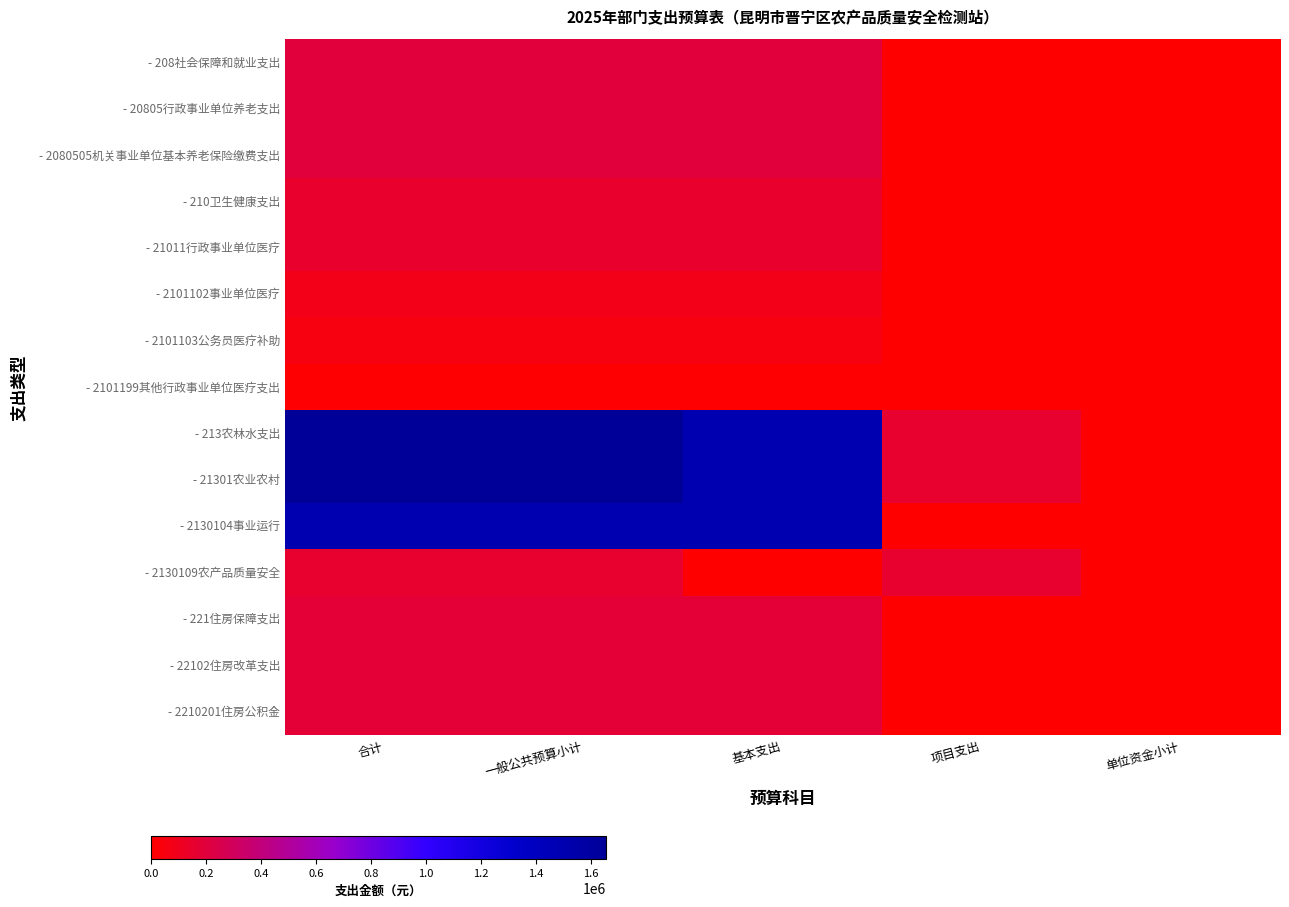

Between 合计 and 基本支出, which series saw the biggest shift?

- 213农林水支出